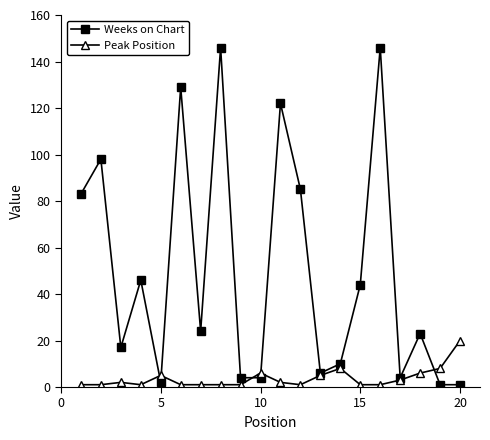

List the series in order of their overall mean, lowest first.

Peak Position, Weeks on Chart